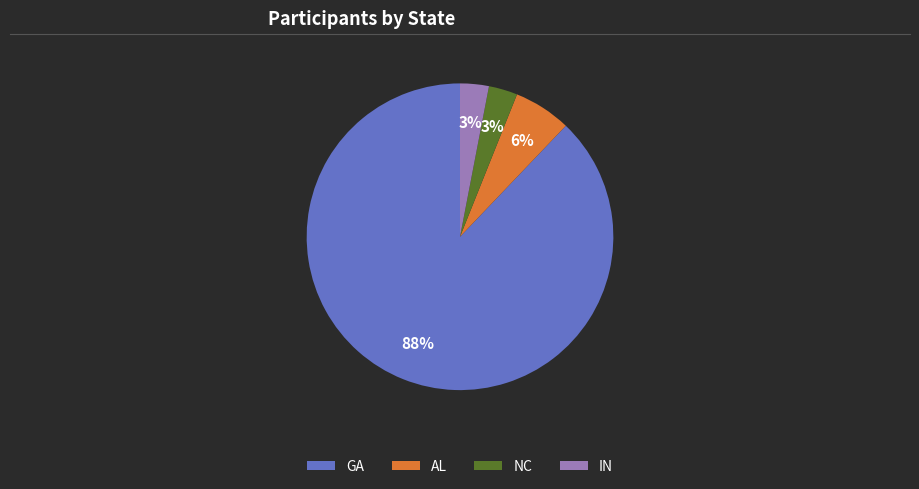

How many slices are in this pie chart?

4